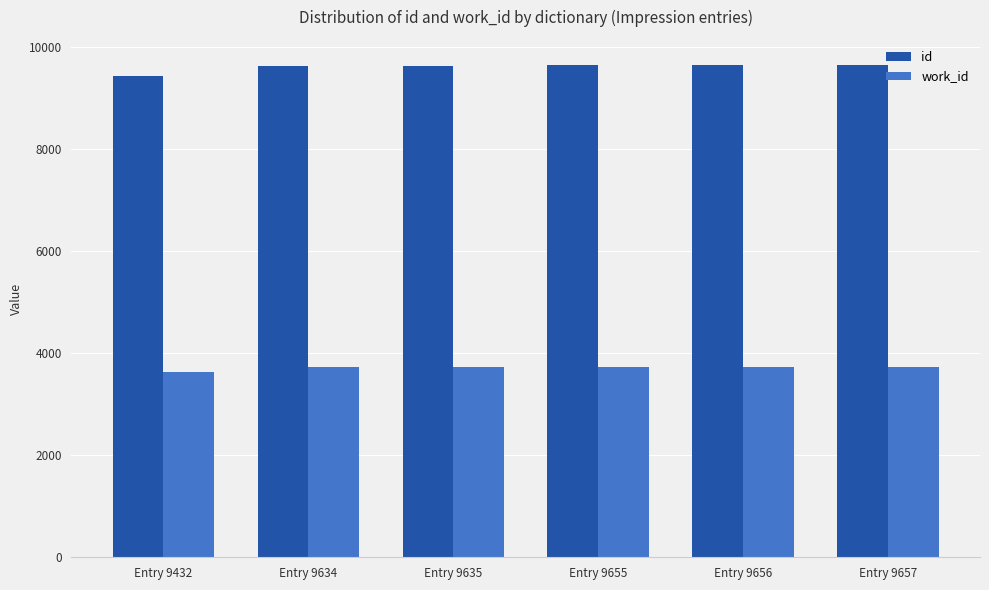

Which series has the largest range (max minus min)?

id